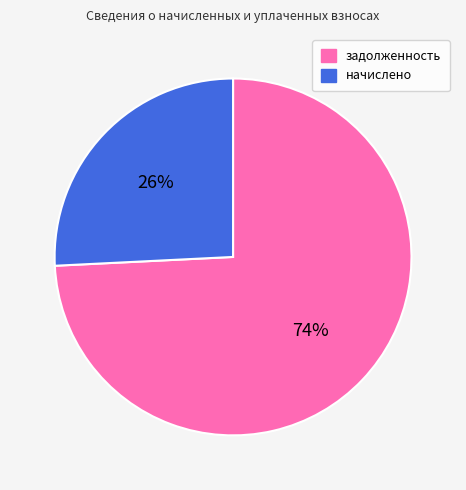

Which category has the smallest portion of the pie?

начислено